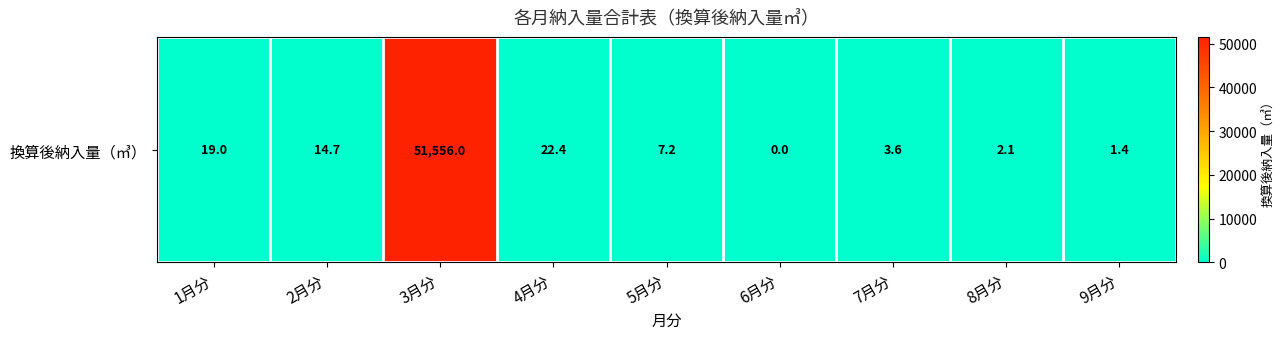

What is the average value?

5736.3